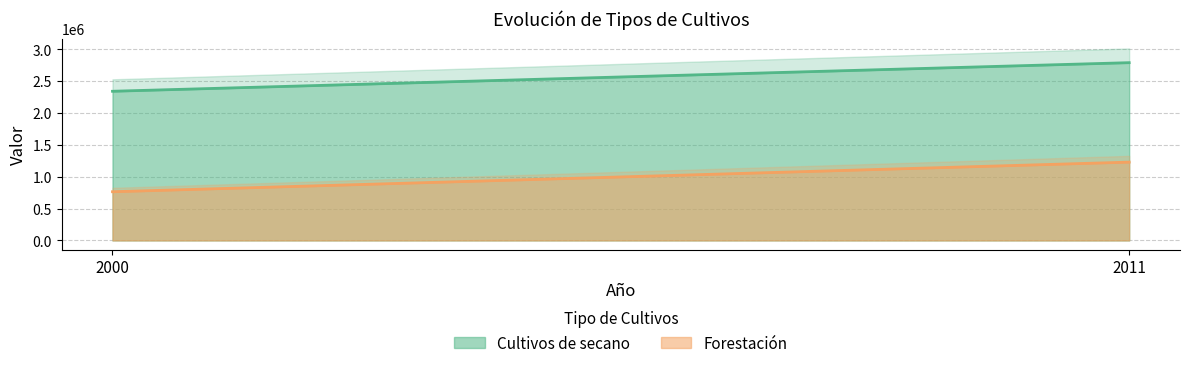

Rank the series by their average value, from lowest to highest.

Forestación, Cultivos de secano